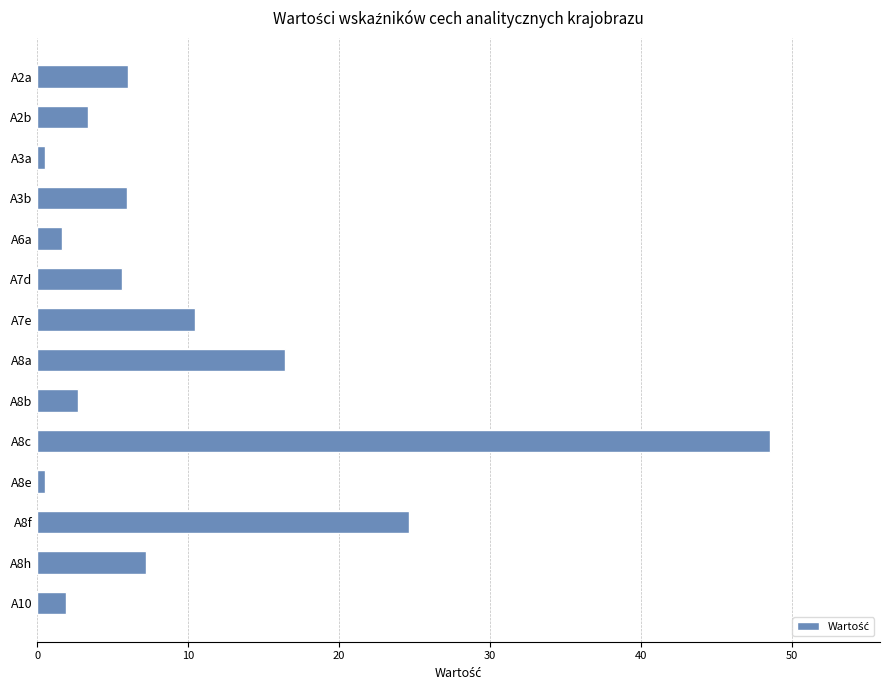

What is the maximum value shown in the chart?

48.5